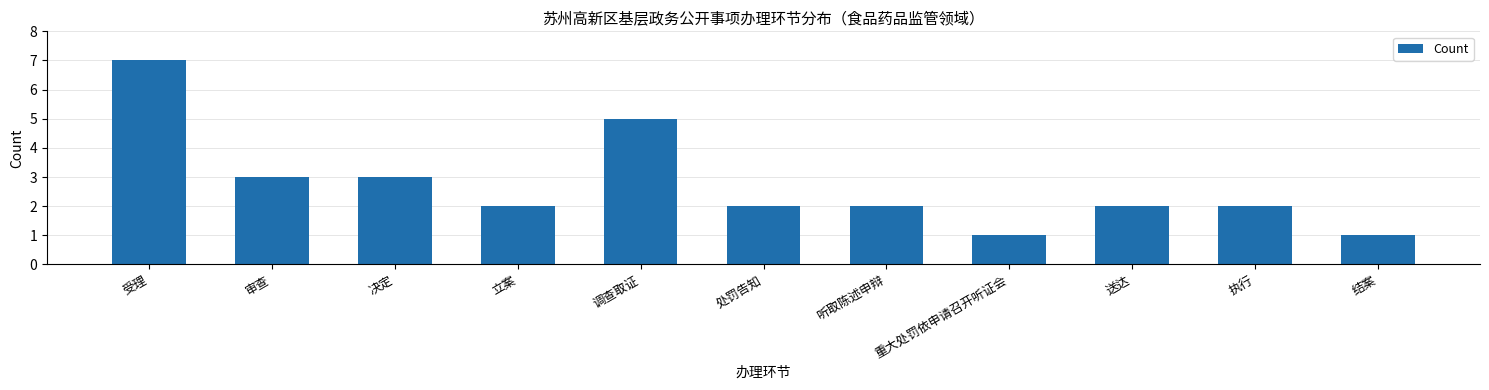

Reading left to right, extract all data points from this chart.

7	3	3	2	5	2	2	1	2	2	1